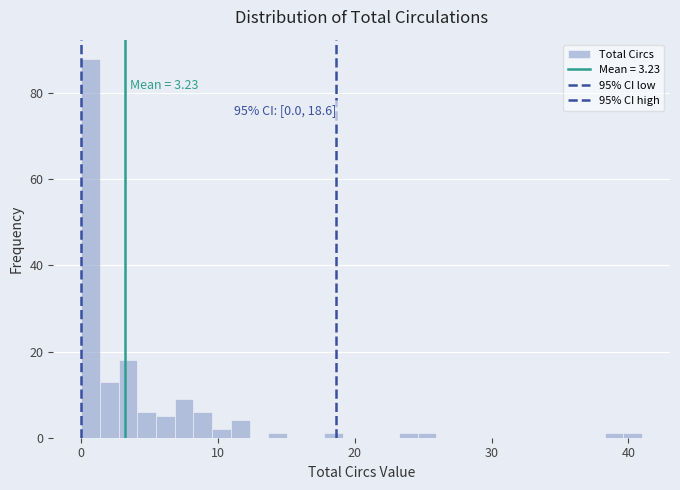

Read against the x-axis, roughly where is the centre of the tallest bar?

1